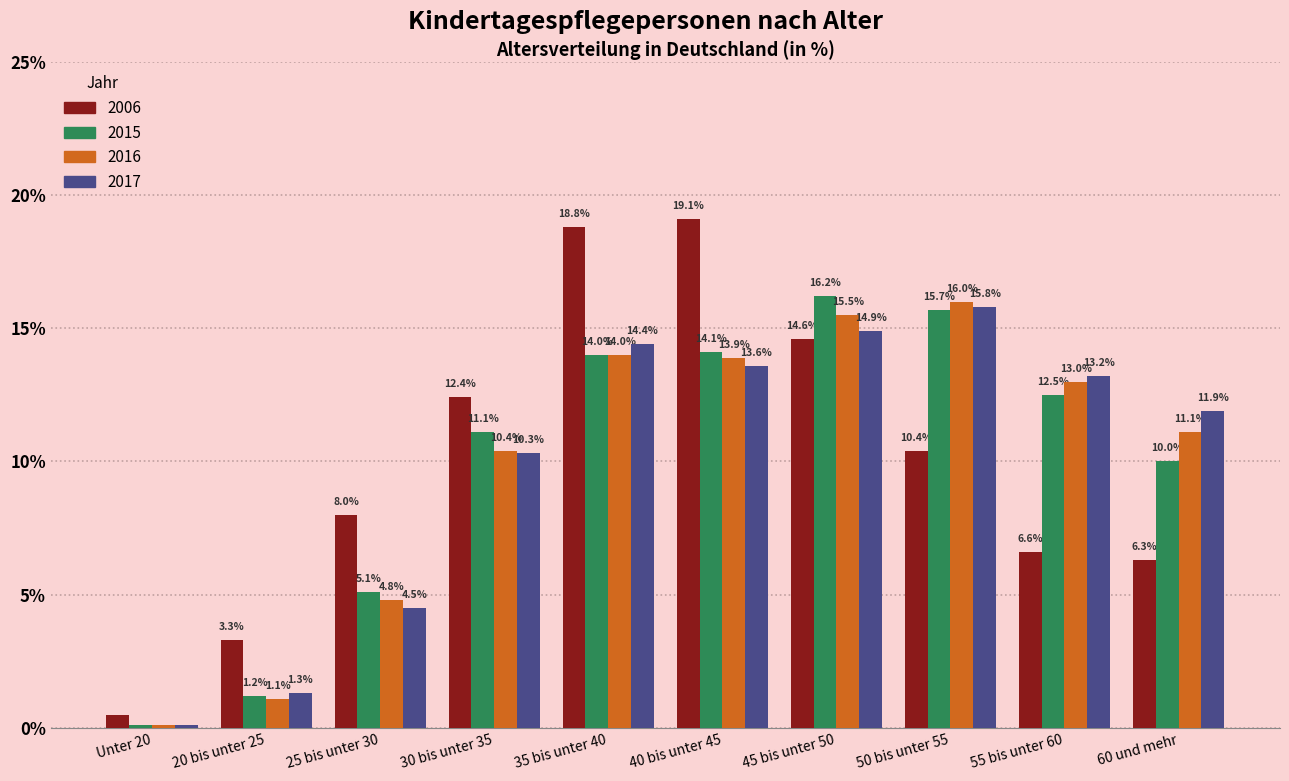

Reading left to right, list all the values displayed in this chart.

2006: 0.5	3.3	8.0	12.4	18.8	19.1	14.6	10.4	6.6	6.3
2015: 0.1	1.2	5.1	11.1	14.0	14.1	16.2	15.7	12.5	10.0
2016: 0.1	1.1	4.8	10.4	14.0	13.9	15.5	16.0	13.0	11.1
2017: 0.1	1.3	4.5	10.3	14.4	13.6	14.9	15.8	13.2	11.9